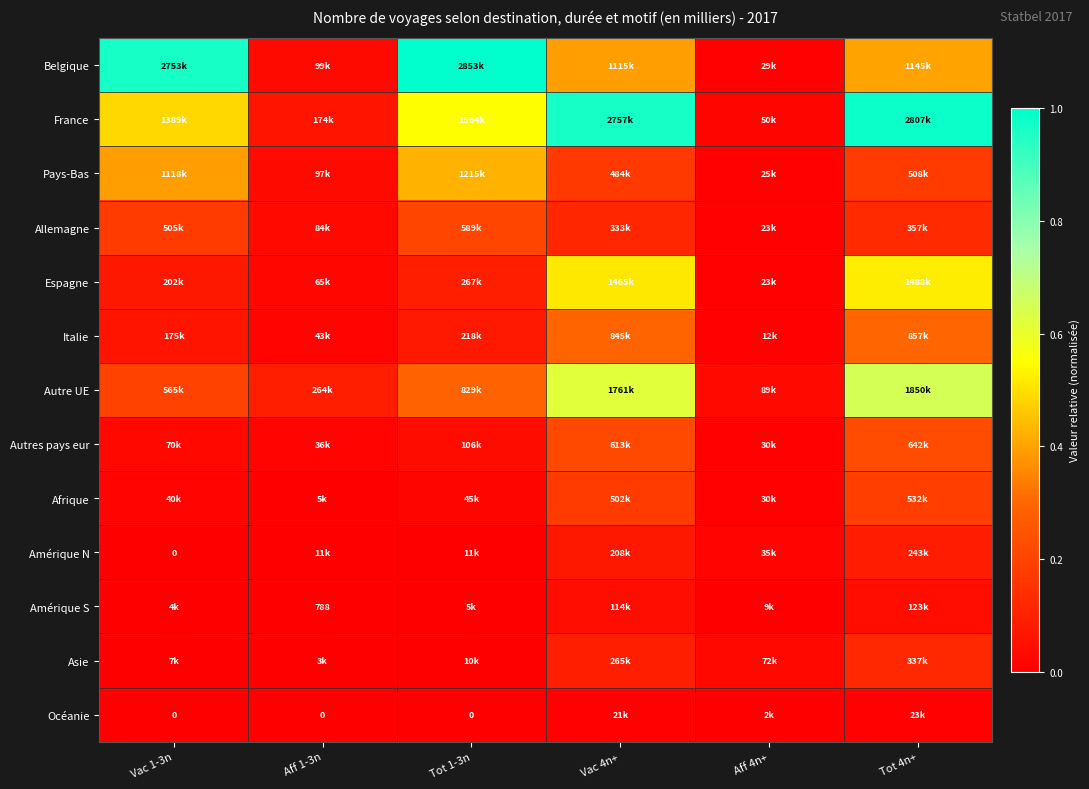

Where is Amérique N nearest to the value 0?

Vac 1-3n